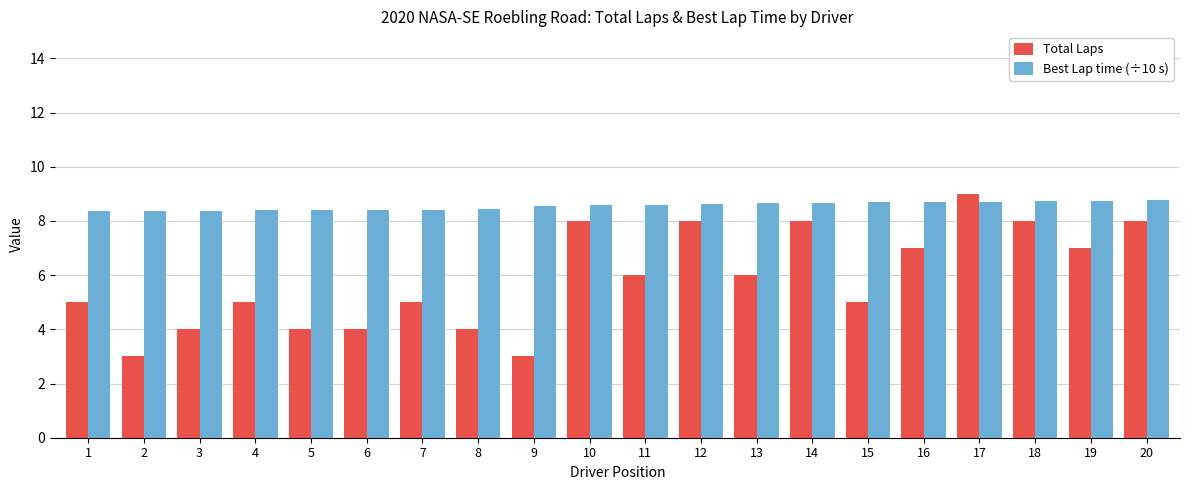

Which series has the largest total across all categories?

Best Lap time (÷10 s)